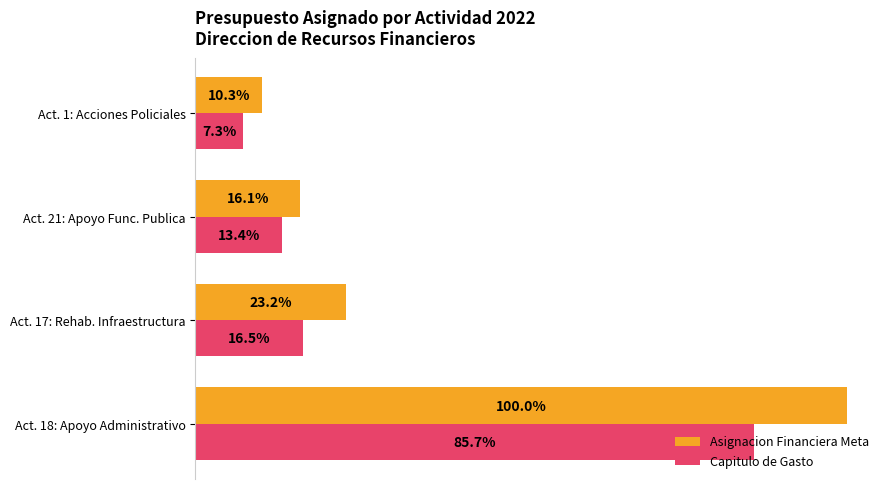

What are all the series names shown in the legend?

Asignacion Financiera Meta, Capitulo de Gasto